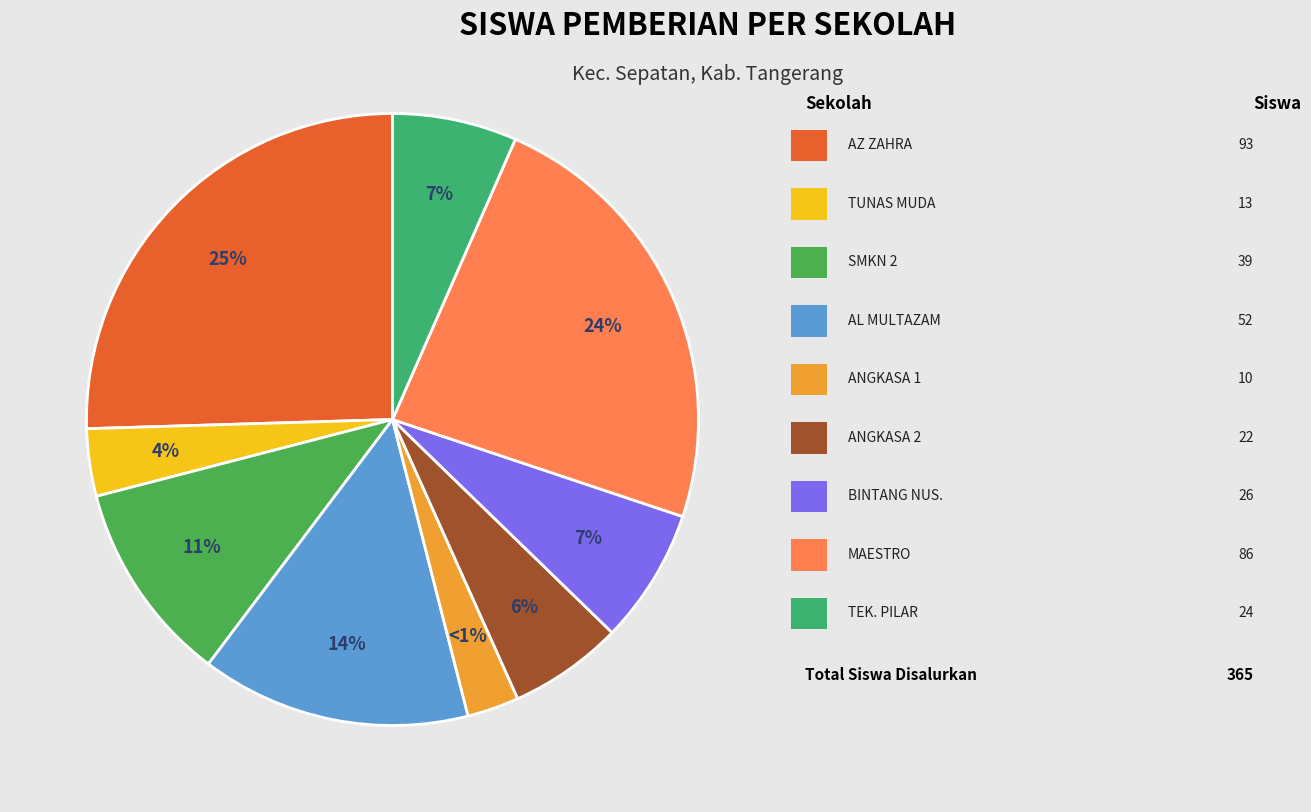

To the nearest percent, what is the average slice percentage?

11%